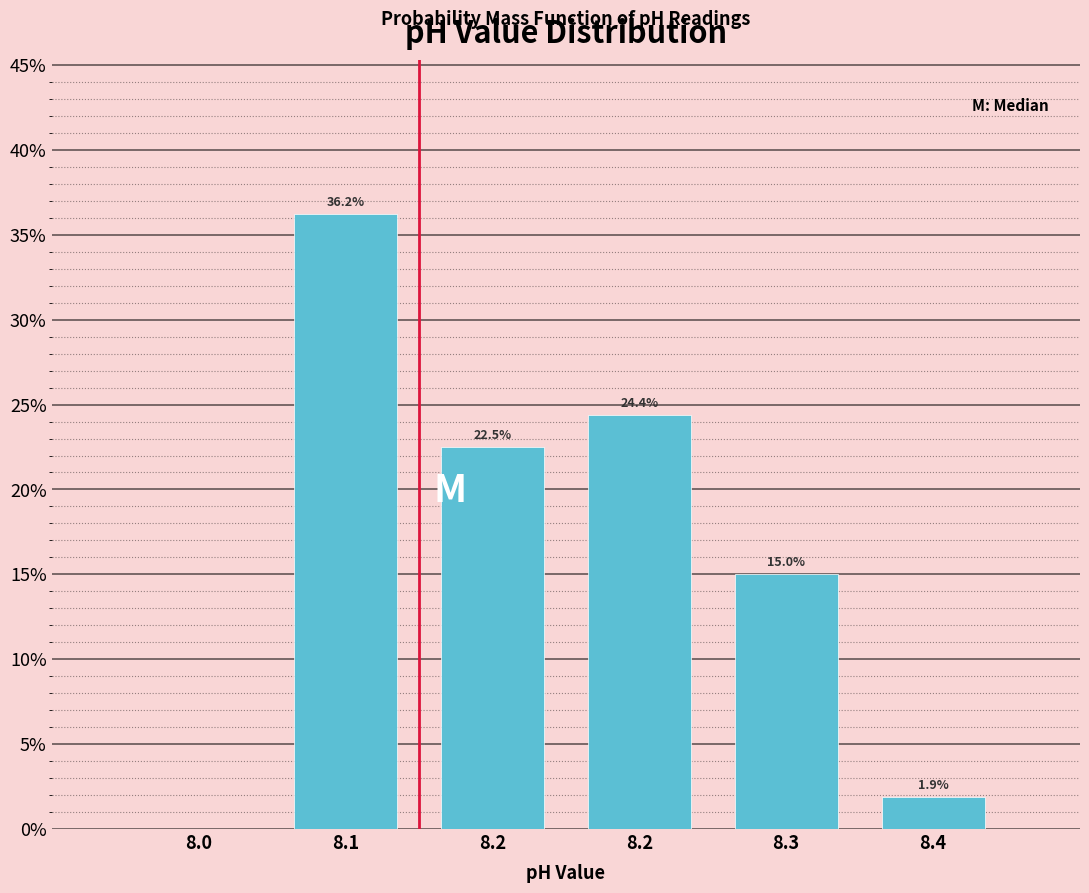

Count the number of values greater than 22.

3